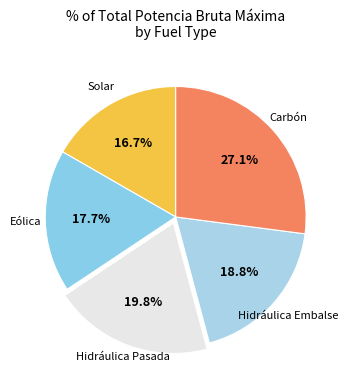

Which category has the smallest portion of the pie?

Solar